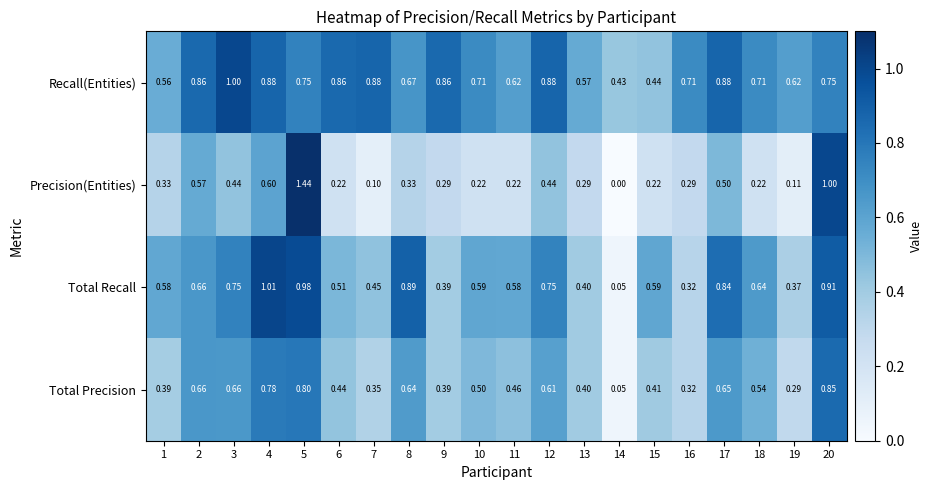

List the series in order of their peak value, lowest first.

Total Precision, Recall(Entities), Total Recall, Precision(Entities)